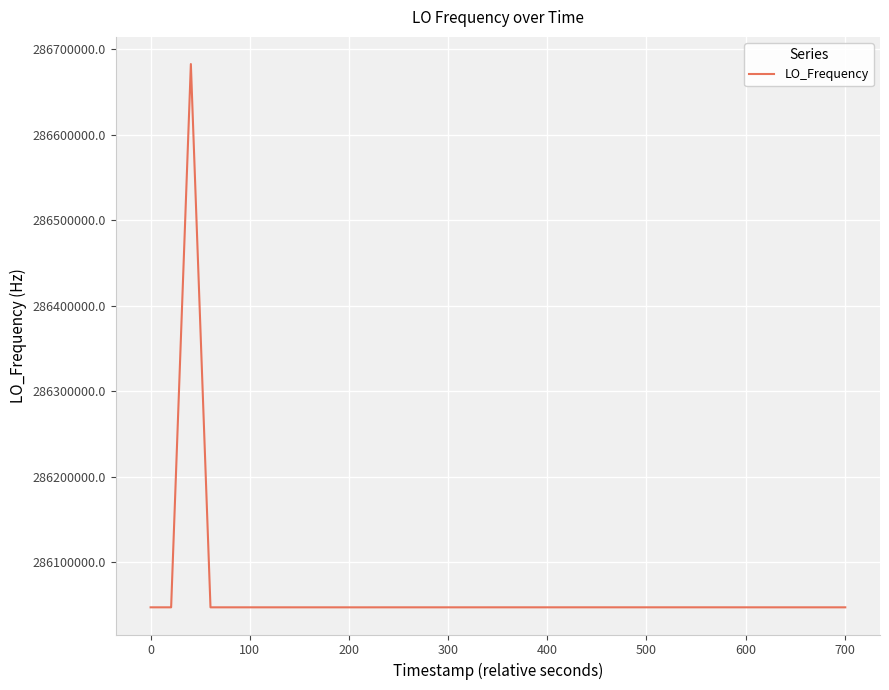

Is this an area chart (filled region under the line)?

No